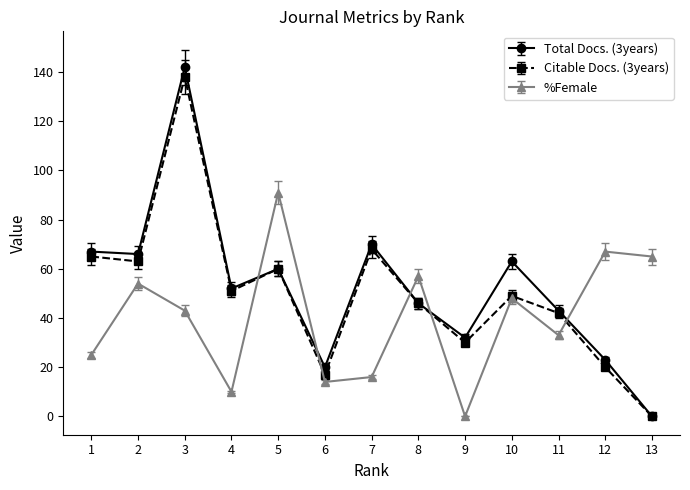

What is the spread (max minus min) of values at 9?

32